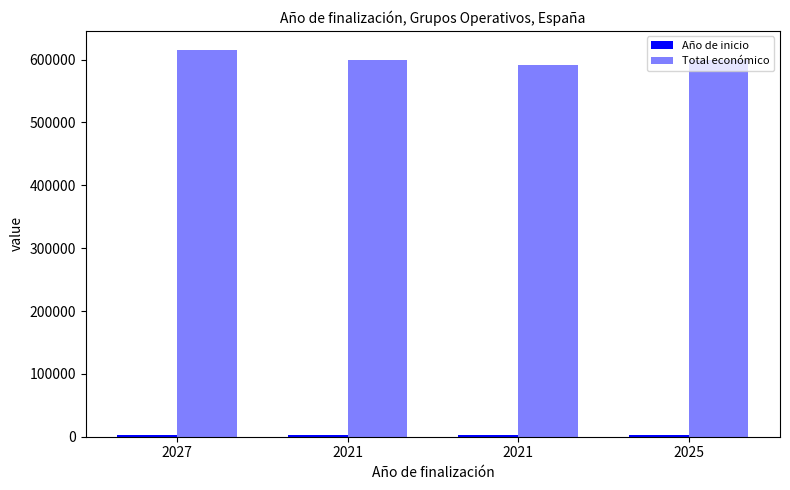

What is the maximum value for Total económico?

614907